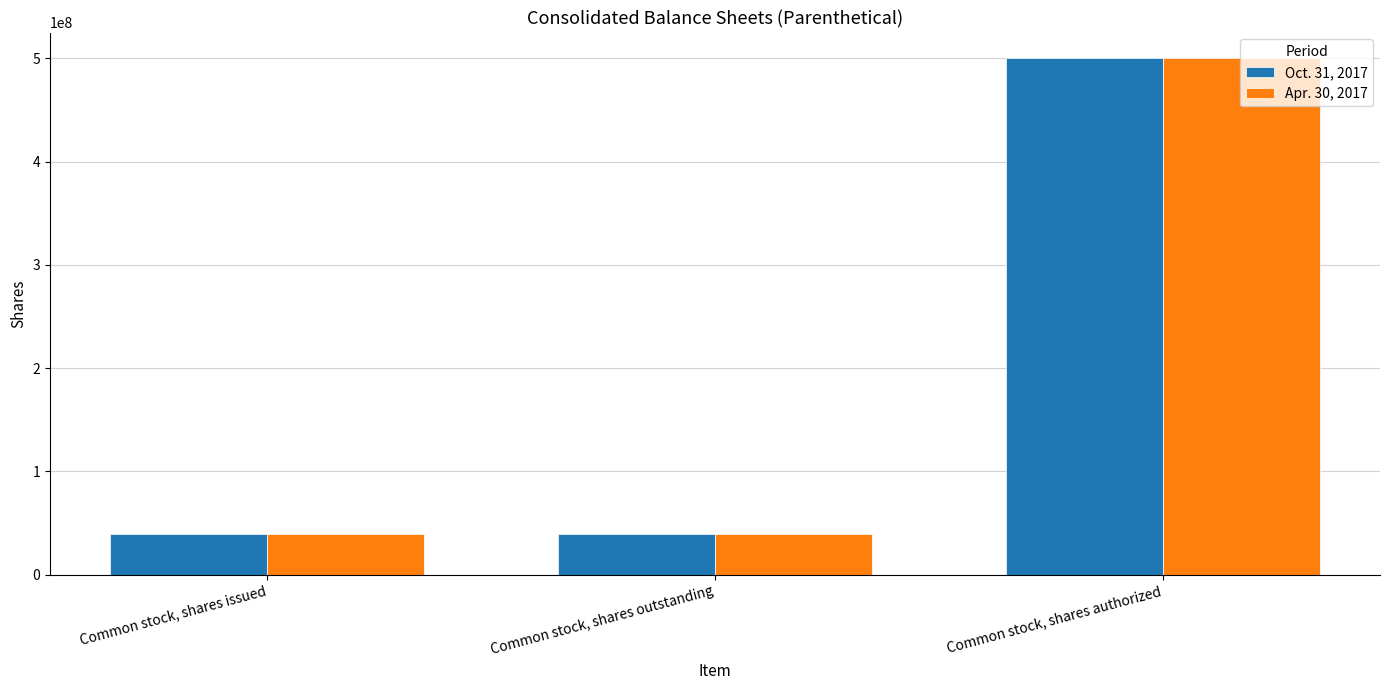

Which category has the highest value across all series?

Common stock, shares authorized